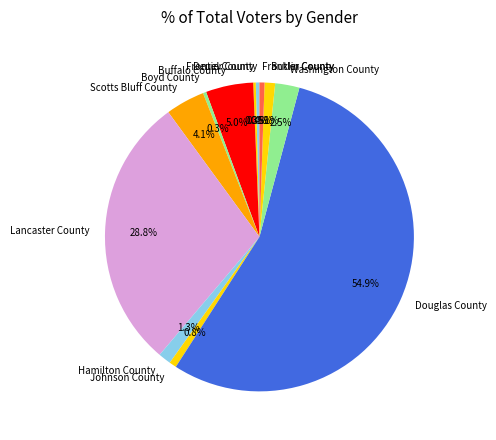

Which category has the biggest portion of the pie?

Douglas County